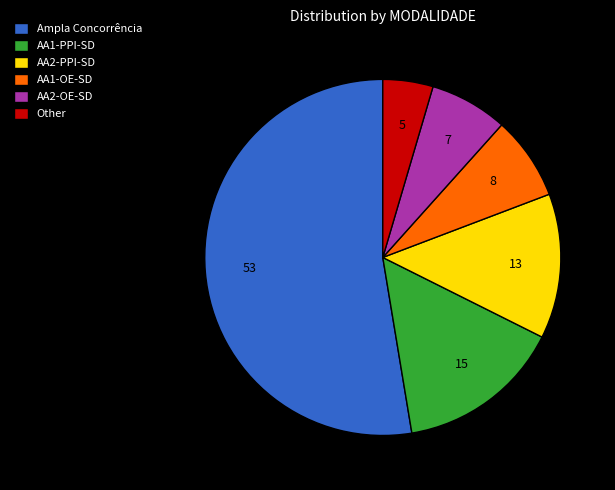

The Ampla Concorrência slice represents 61% of the pie. True or false?

False